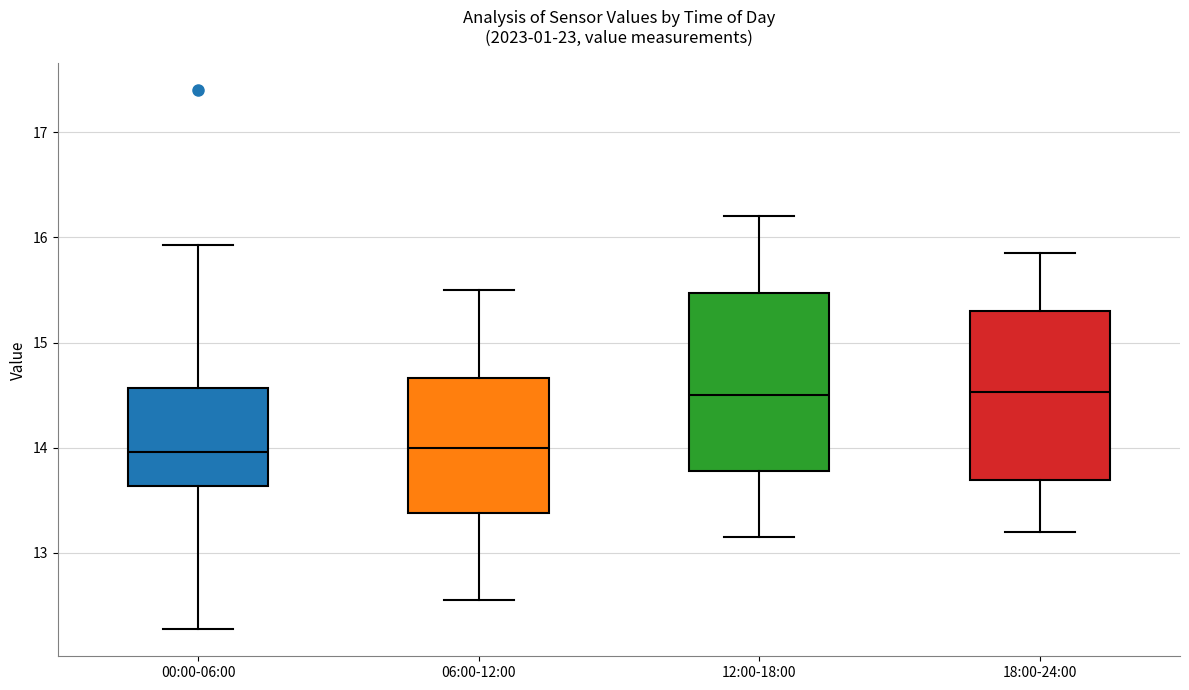

Reading left to right, transcribe this box plot: for each box, give where its median line is, the range the box spans, and where its two whiskers end, as read against the y-axis. The values are not printed on the chart, so give them approximately, as read against the axis.

00:00-06:00: median 14.0, box 13.6 to 14.6, whiskers 12.3 to 15.9
06:00-12:00: median 14.0, box 13.4 to 14.7, whiskers 12.6 to 15.5
12:00-18:00: median 14.5, box 13.8 to 15.5, whiskers 13.2 to 16.2
18:00-24:00: median 14.5, box 13.7 to 15.3, whiskers 13.2 to 15.9